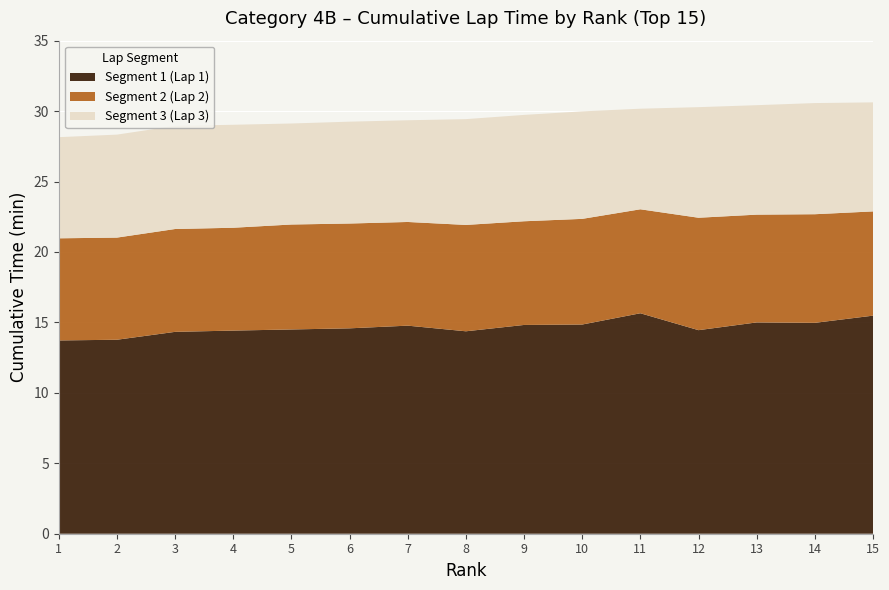

What is the total value across all series at 7?

29.4